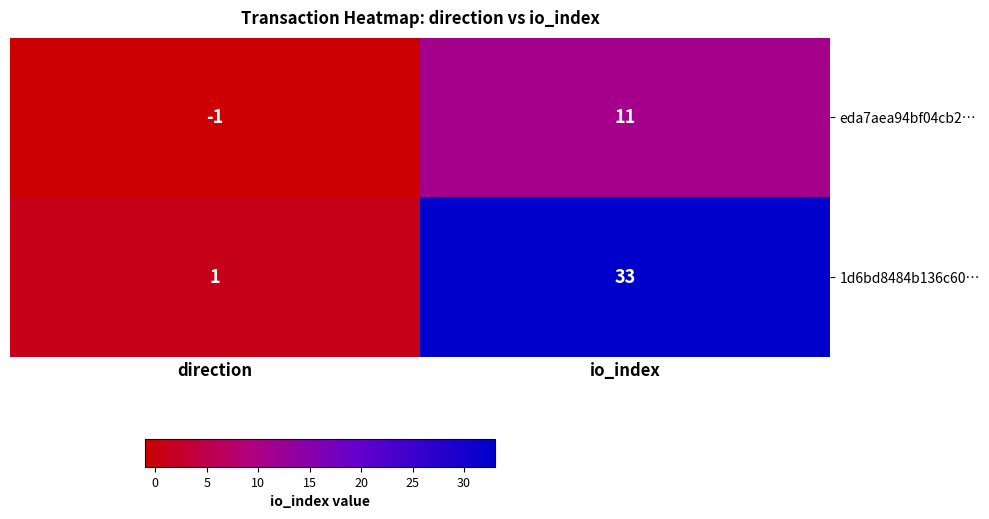

What is the average value of the 1d6bd8484b136c60… series?

17